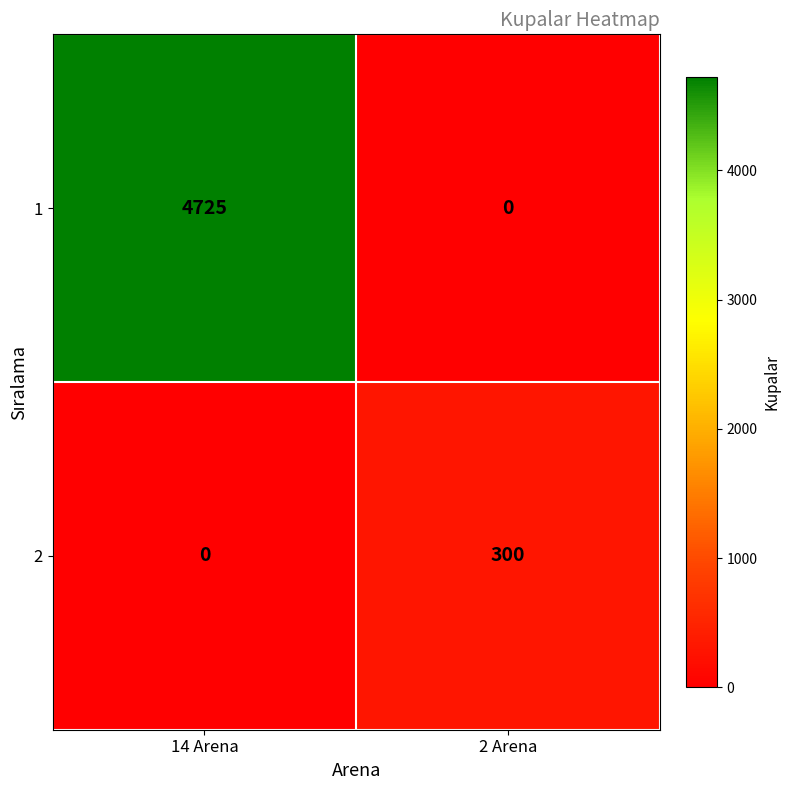

Read the 1 value at 14 Arena.

4725